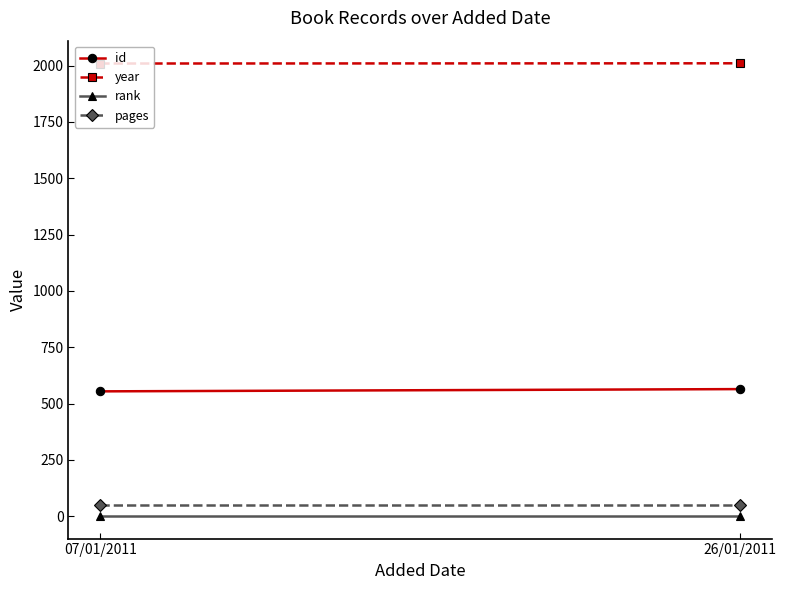

List the labels in order of year value, smallest first.

07/01/2011, 26/01/2011